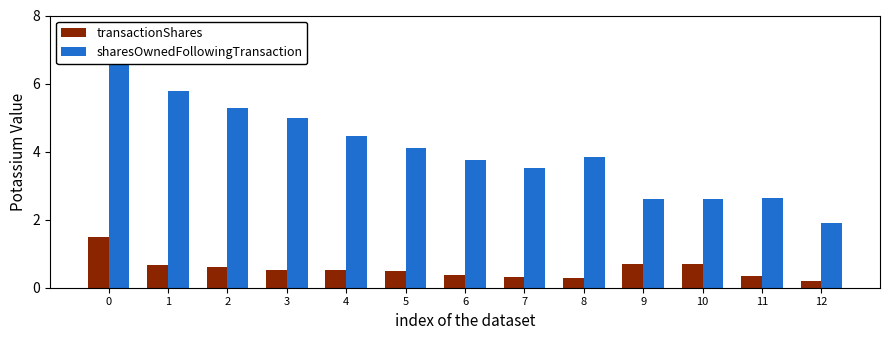

Which series has the largest total across all categories?

sharesOwnedFollowingTransaction